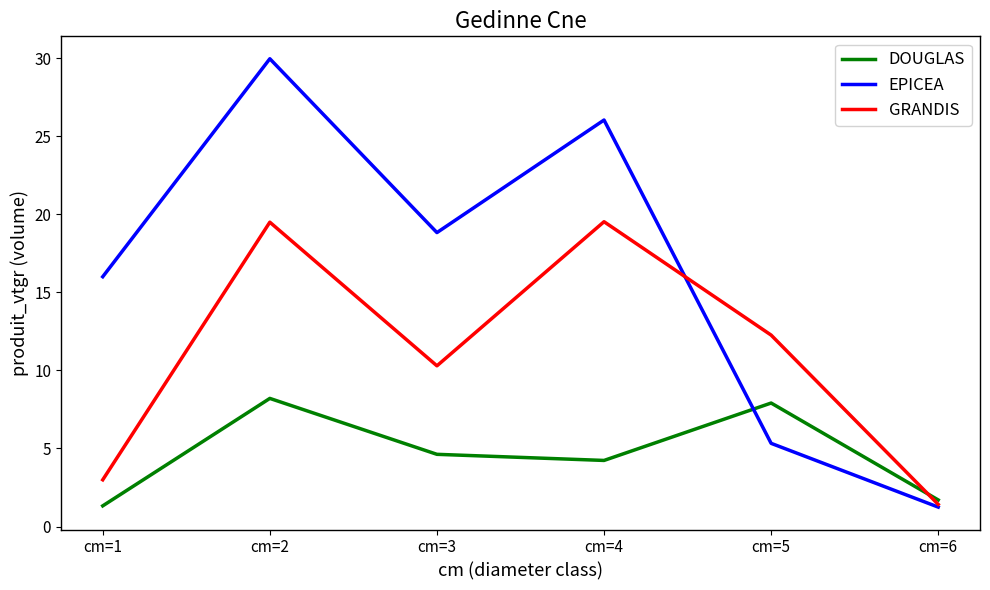

How many values in the EPICEA series are below 18?

3